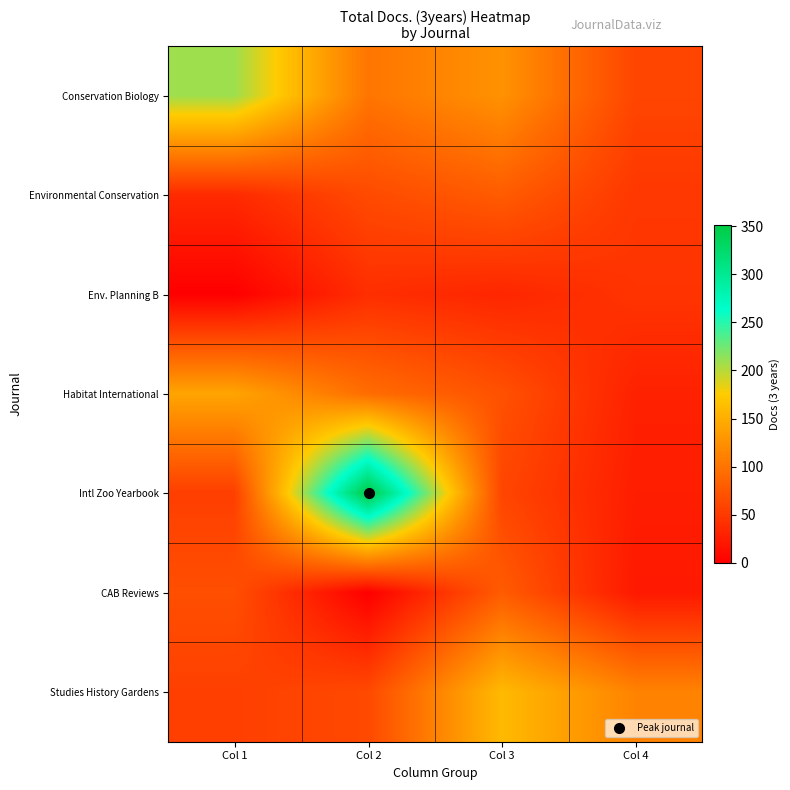

What is the greatest value displayed?

351